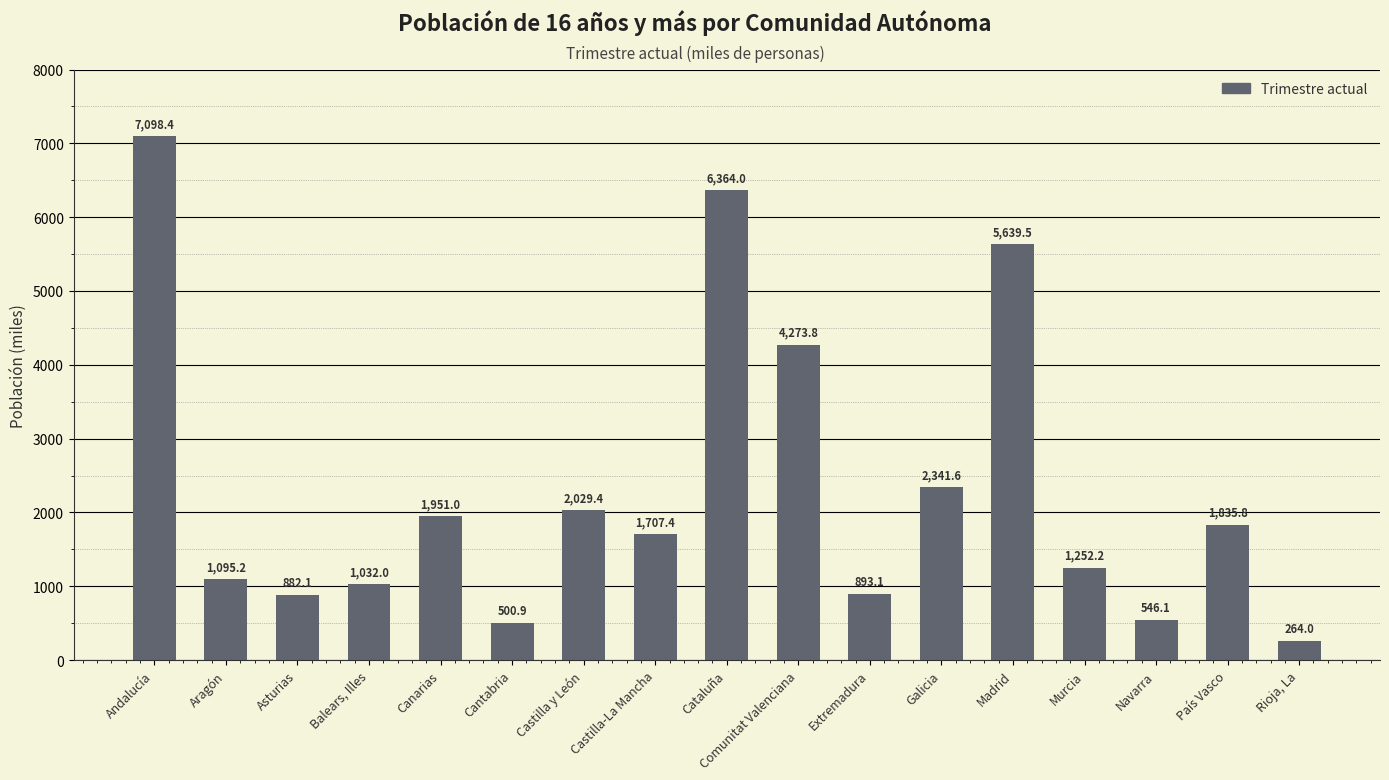

Reading right to left, what are all the values shown in this chart?

264.0	1835.8	546.1	1252.2	5639.5	2341.6	893.1	4273.8	6364.0	1707.4	2029.4	500.9	1951.0	1032.0	882.1	1095.2	7098.4